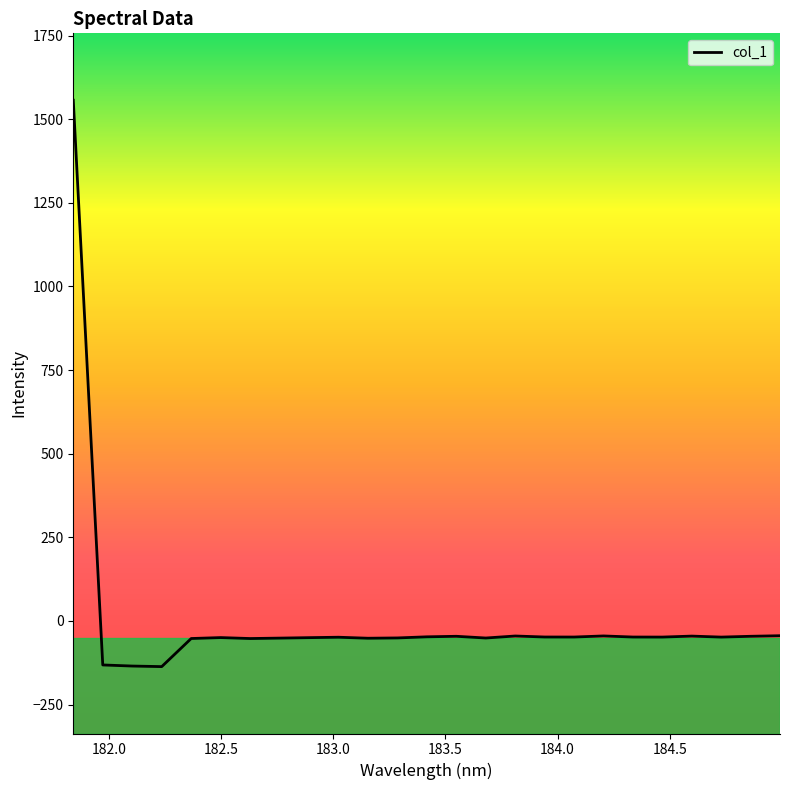

Does the chart display data point markers on the line(s)?

No